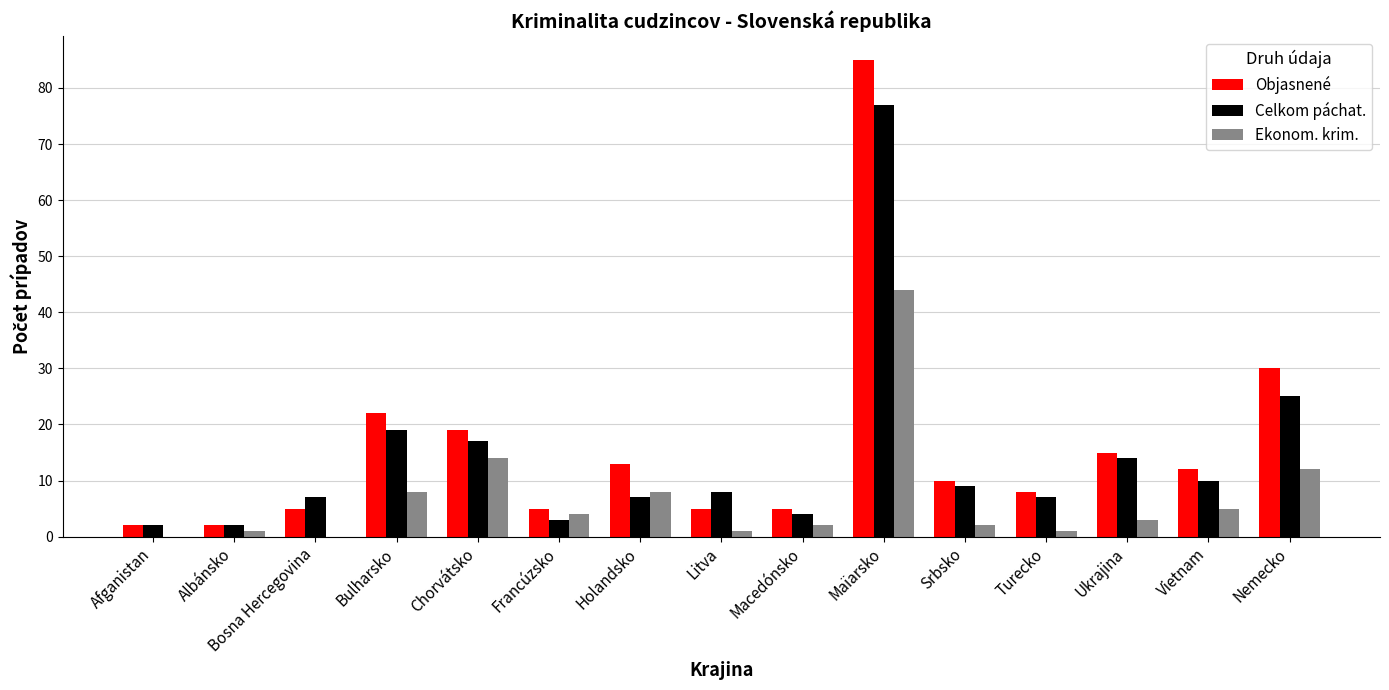

The Celkom páchat. series shows 7 at Turecko. True or false?

True